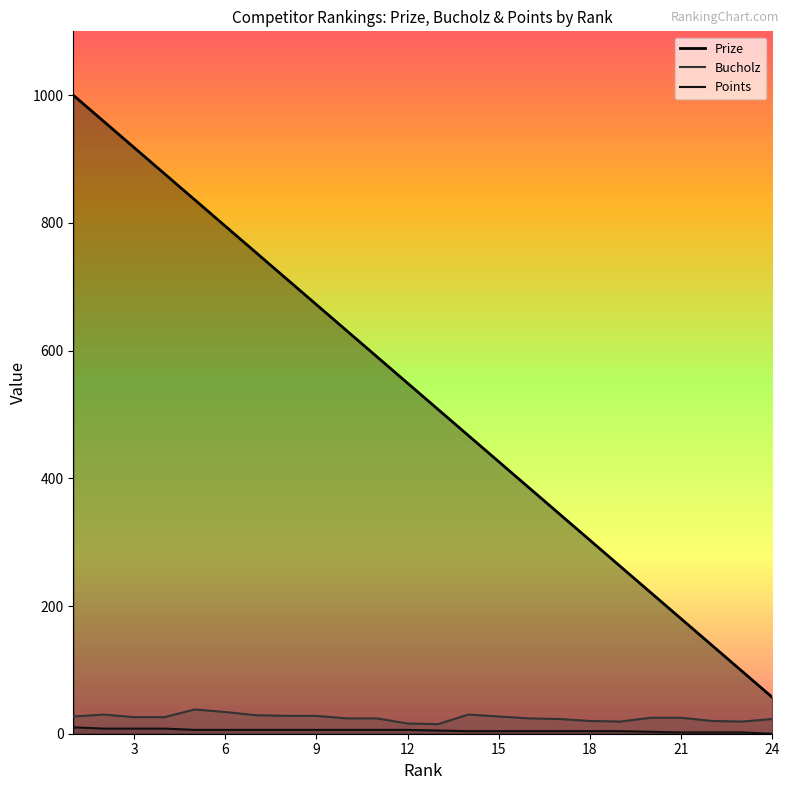

What is the difference between the second highest and minimum values in the Points series?

8